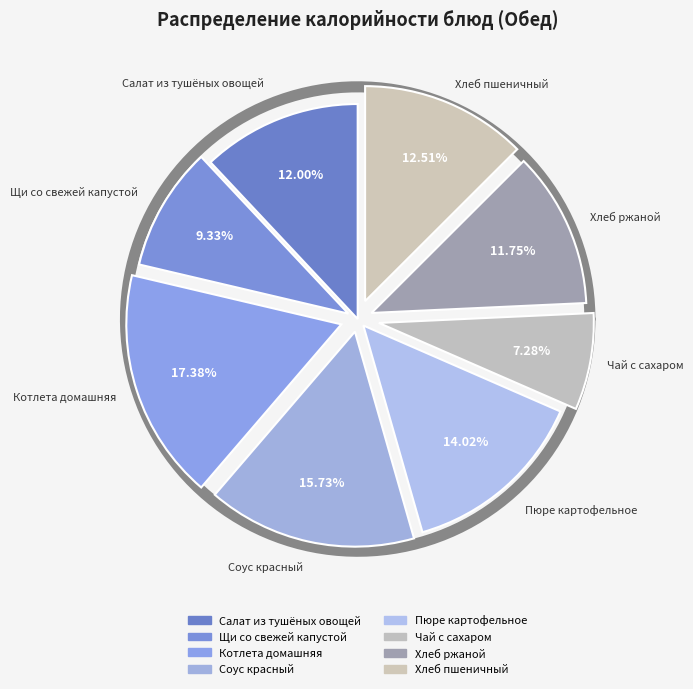

Is the sum of Чай с сахаром and Щи со свежей капустой greater than half?

No